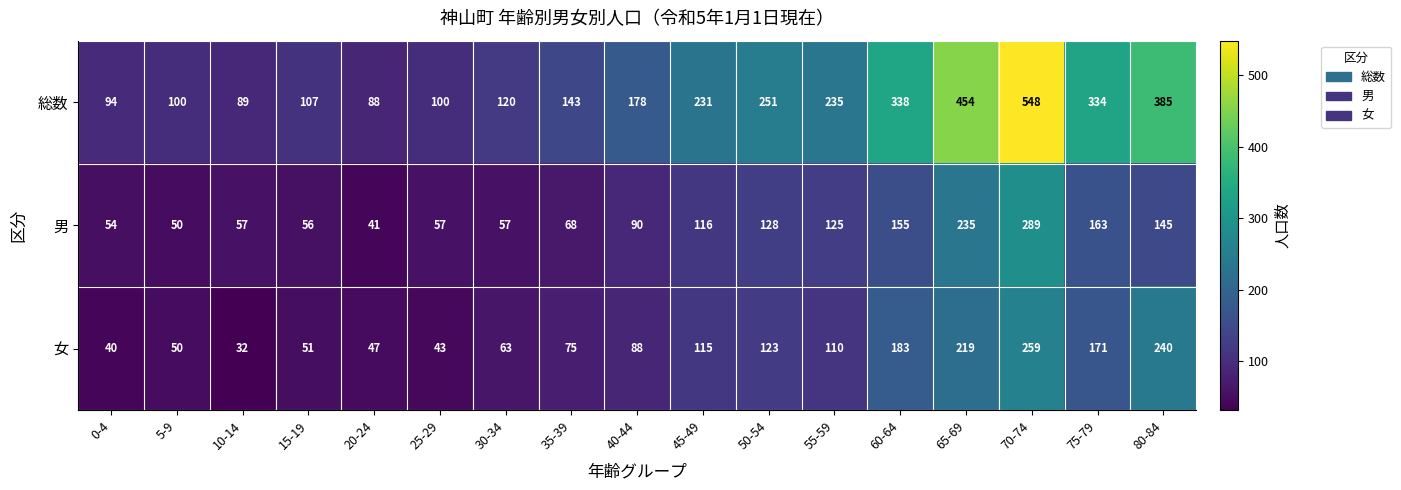

Which series has the widest spread of values?

総数